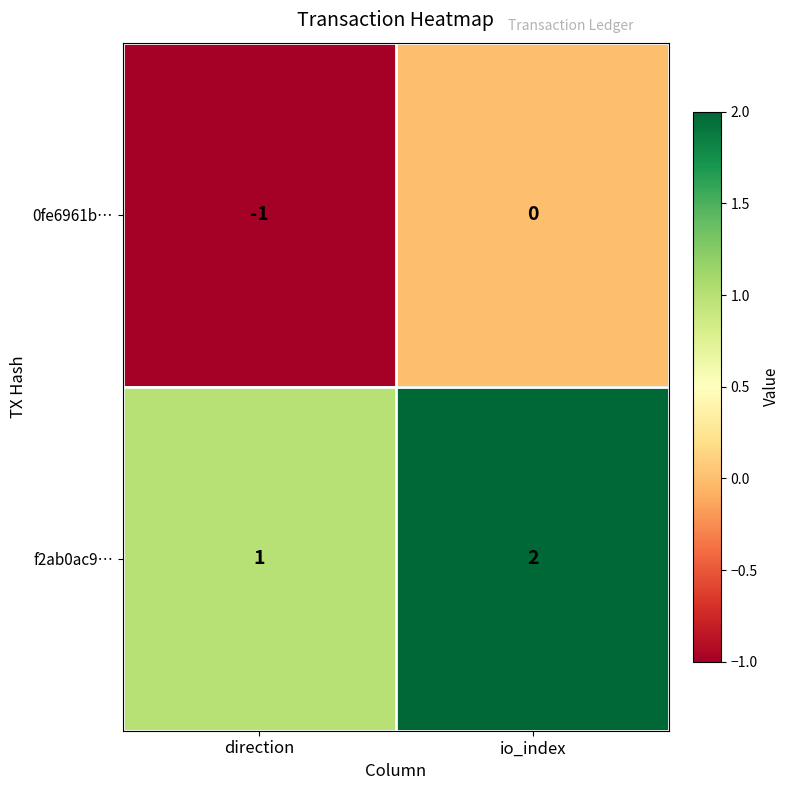

The value of 0fe6961b… at direction is -1. True or false?

True